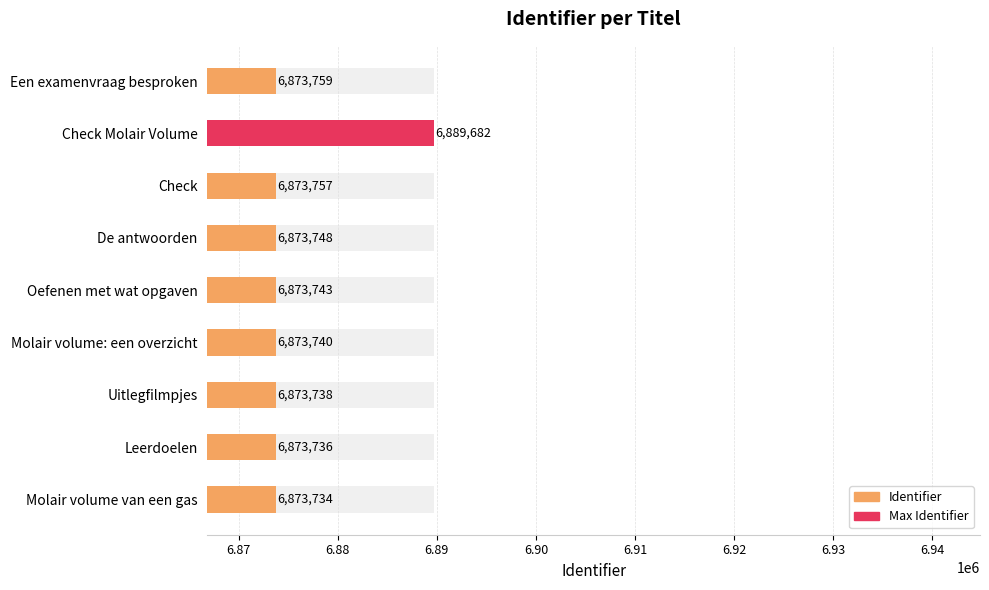

True or false: the data shows 2751658 at Molair volume van een gas.

False